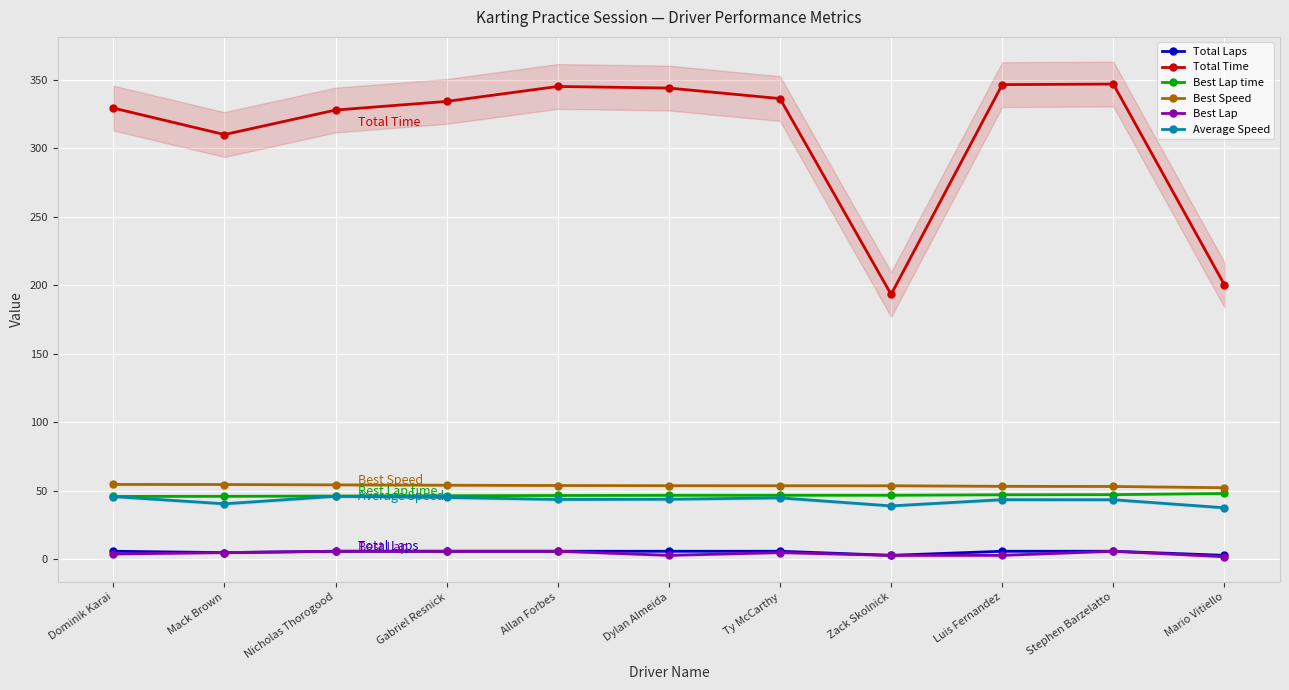

What is the value of the Best Speed point at the 6th from the left?

53.8